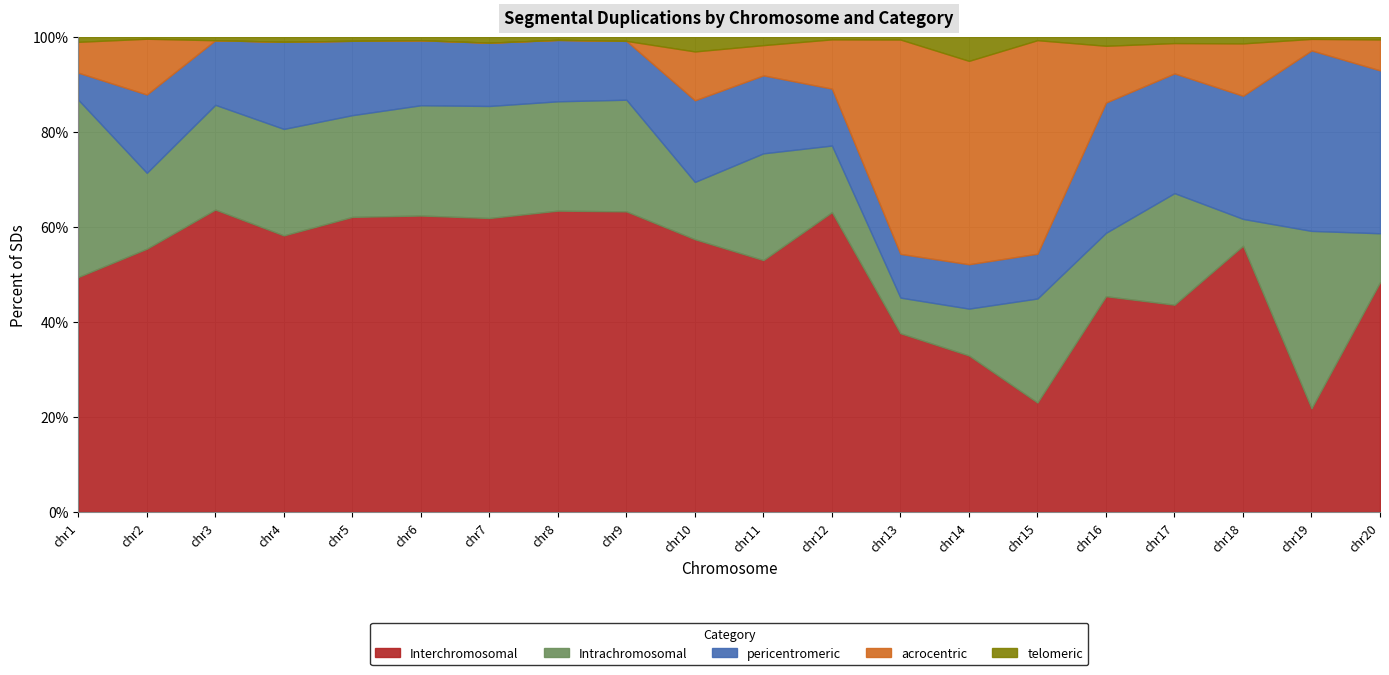

How many data points does each series have?

20